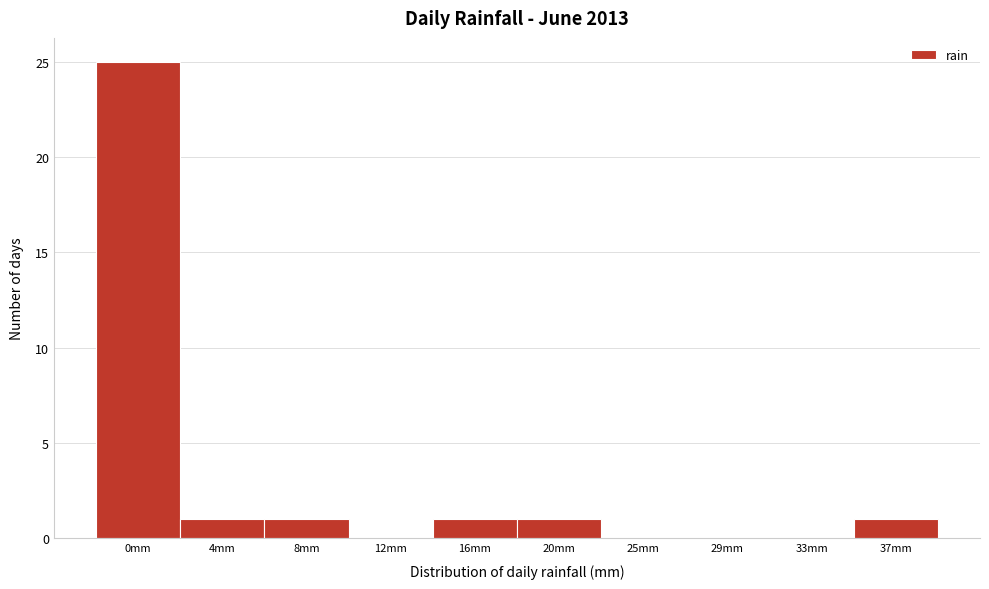

Reading left to right, what are all the values shown in this chart?

0mm=25	4mm=1	8mm=1	12mm=0	16mm=1	20mm=1	25mm=0	29mm=0	33mm=0	37mm=1